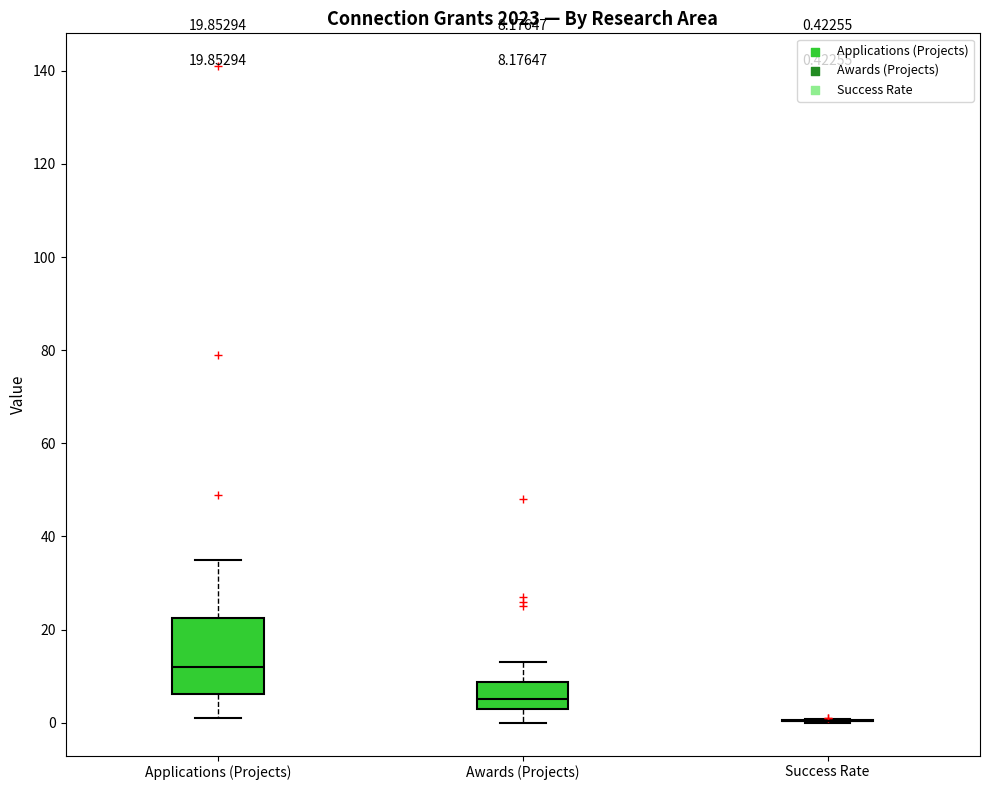

Which box is the tallest, from its lower edge to its upper edge?

Applications (Projects)